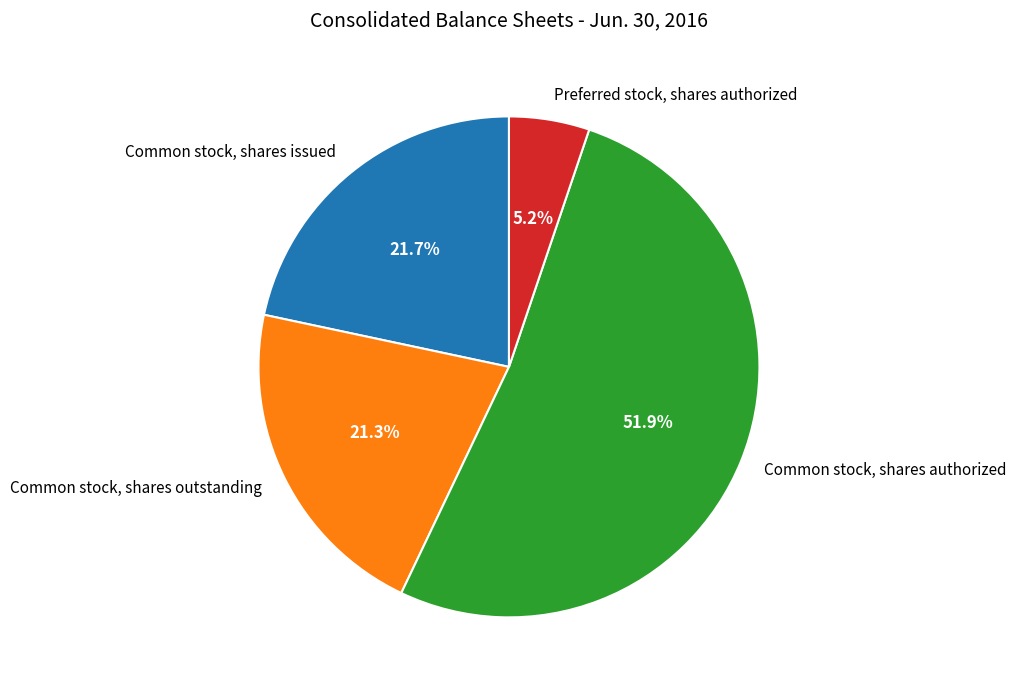

To the nearest percent, what is the difference between the largest and smallest slice percentages?

47%